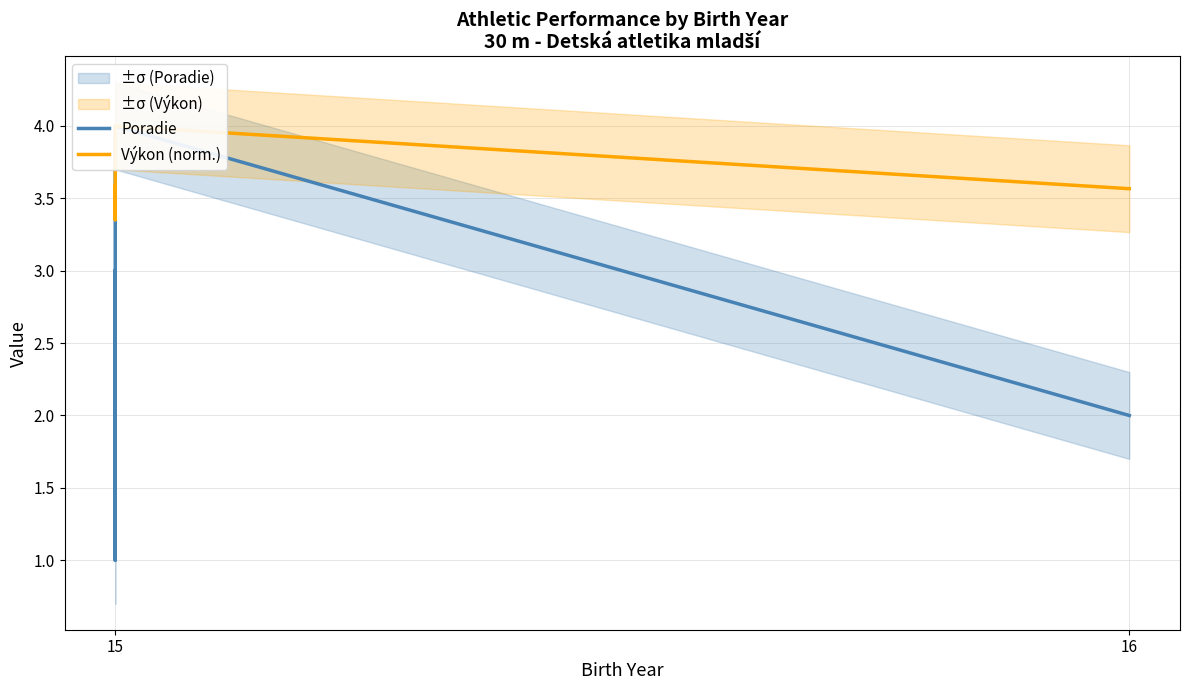

Reading left to right, transcribe all the data shown in this chart.

Poradie: 3.0	1.0	4.0	2.0
Výkon (norm.): 3.6	3.4	4.0	3.6